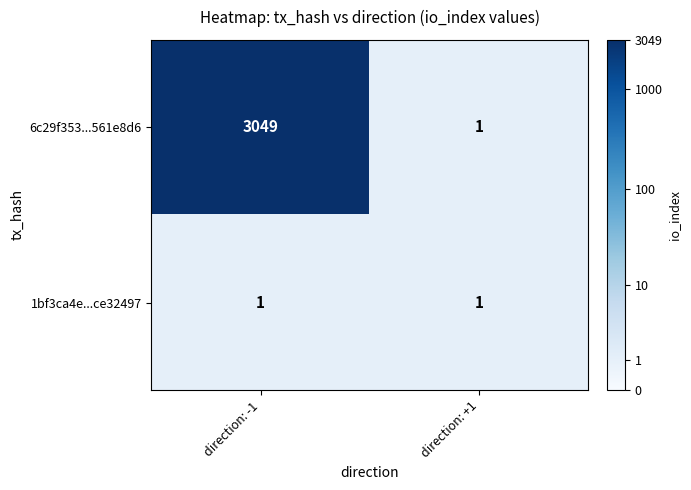

How many distinct data groups are displayed?

2